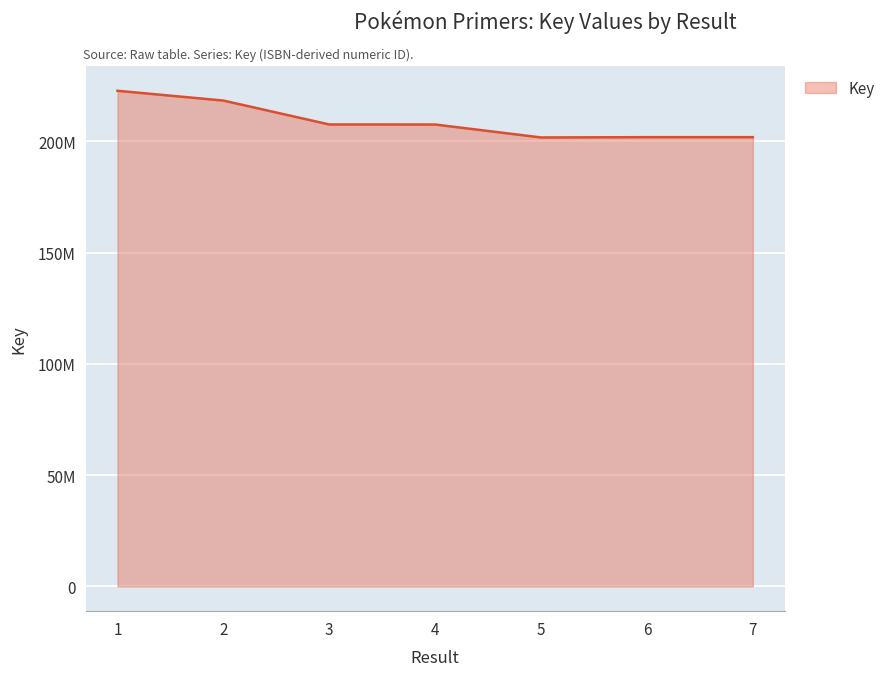

What is the difference between the maximum and second lowest values?

20851658